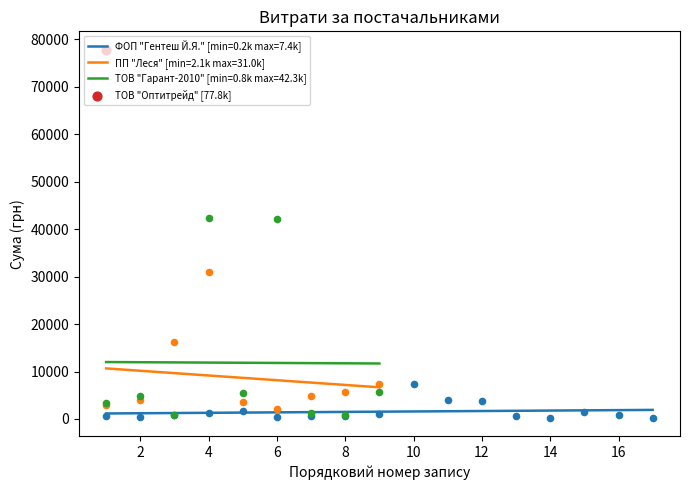

What is the lowest value of the ПП "Леся" [min=2.1k max=31.0k] series?

6671.7